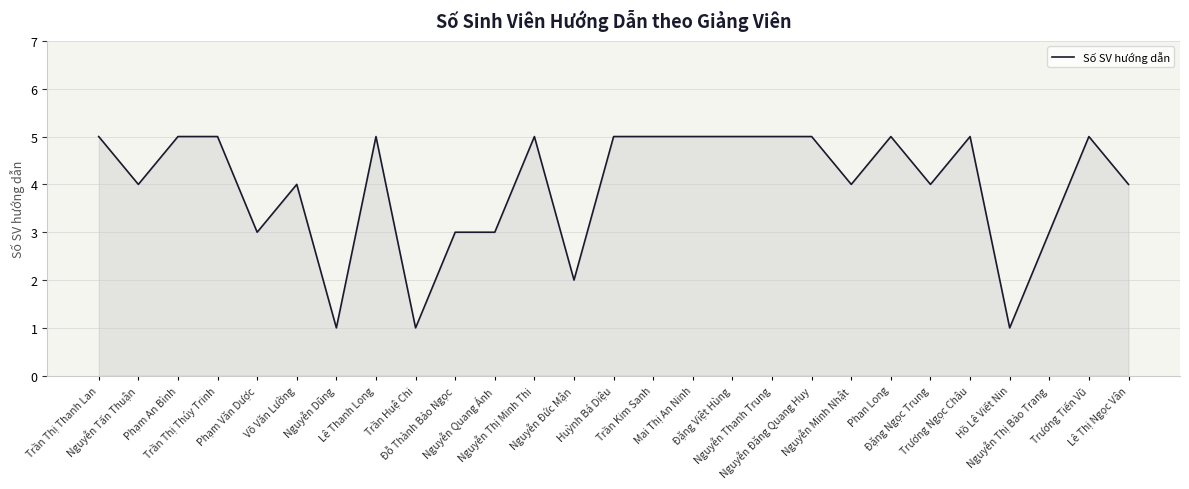

What is the maximum value shown in the chart?

5